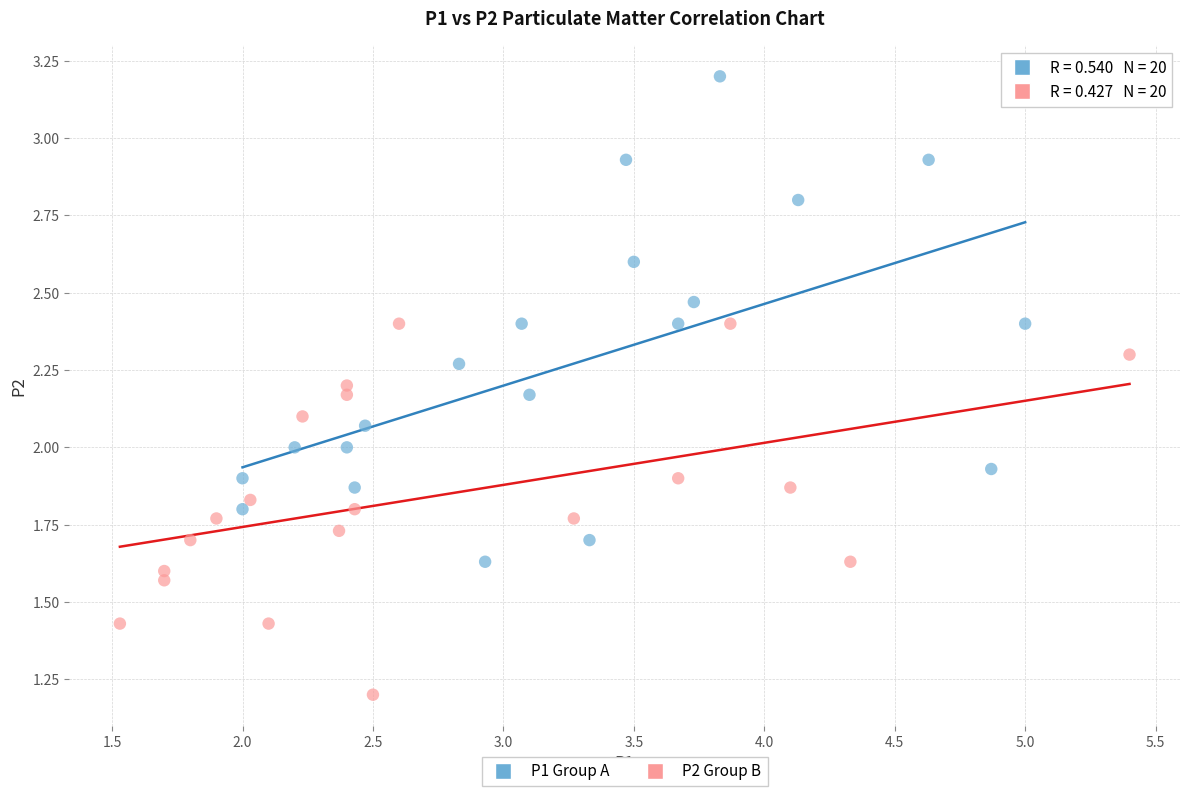

Which series reaches the minimum Y coordinate?

P2 Group B